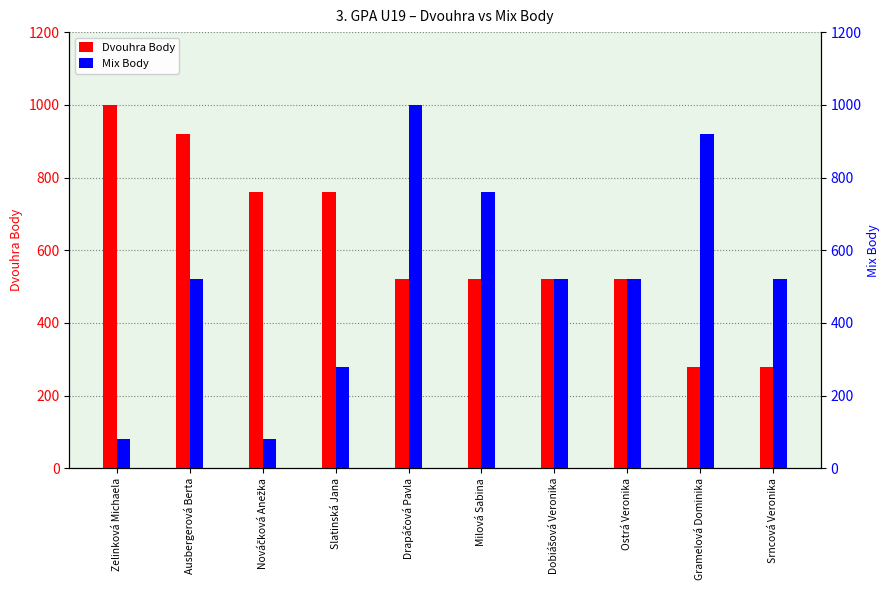

What is the total value across all series at Srncová Veronika?

800